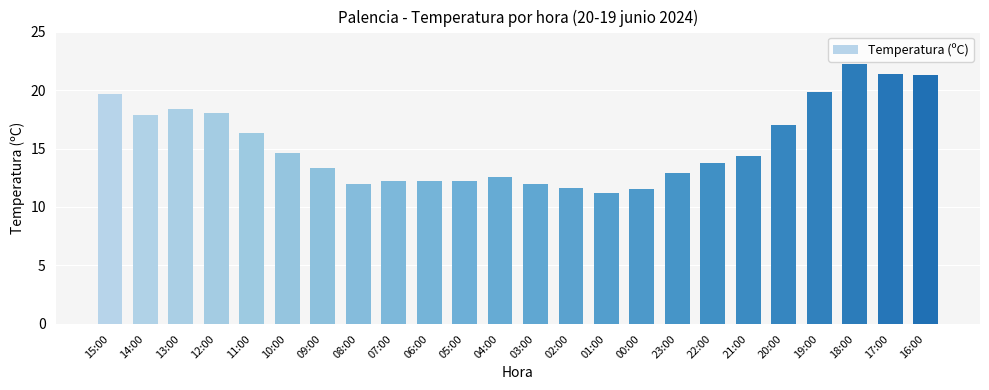

Between 11:00 and 04:00, which is larger?

11:00